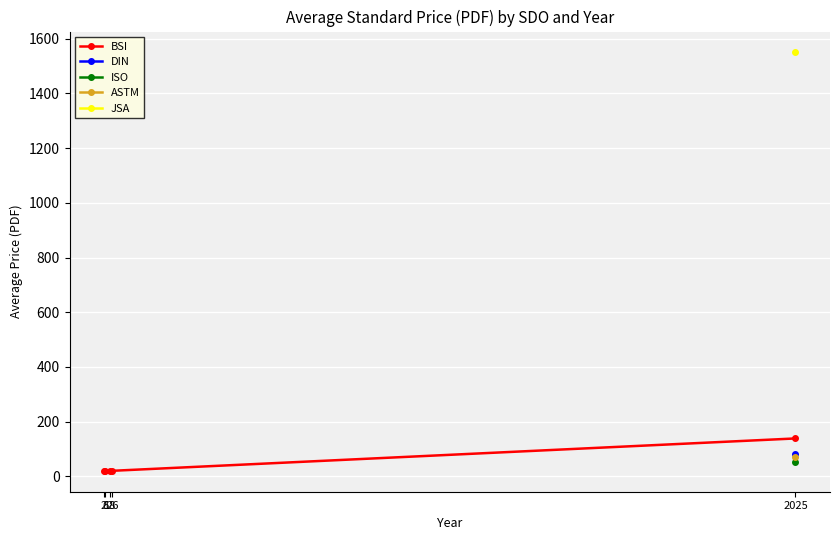

Count the number of data series in this chart.

5